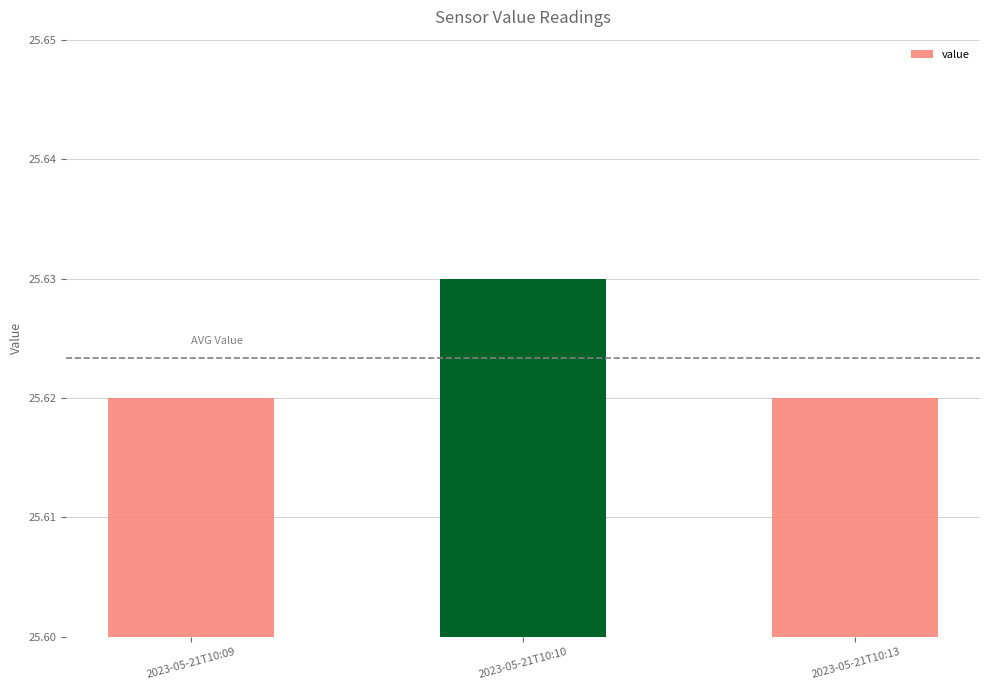

True or false: the data shows 33.7 at 2023-05-21T10:09.

False